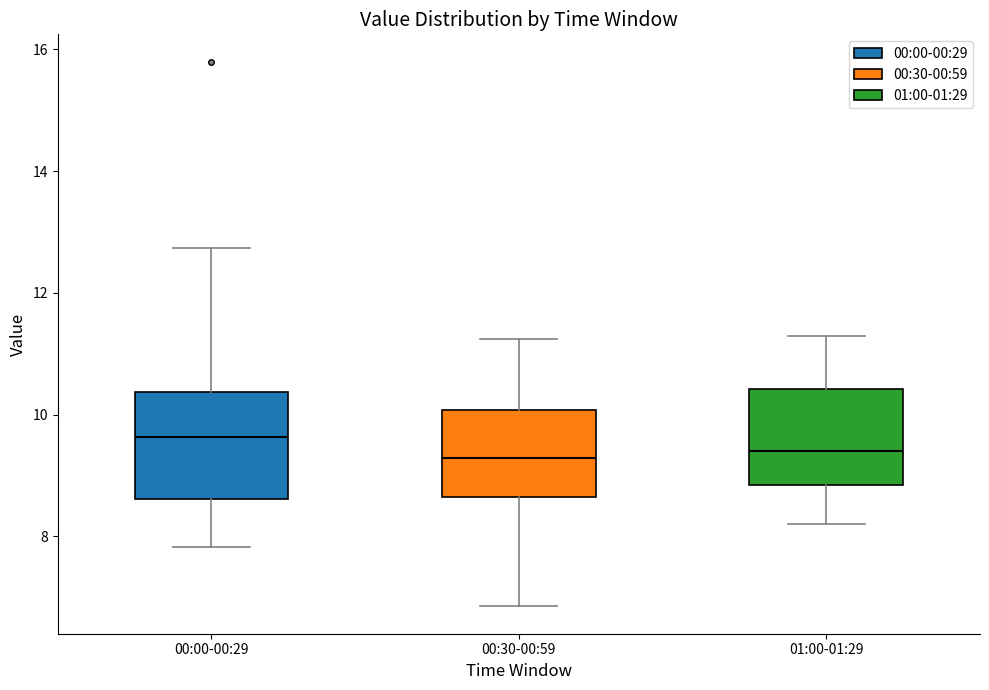

Reading left to right, transcribe this box plot: for each box, give where its median line is, the range the box spans, and where its two whiskers end, as read against the y-axis. The values are not printed on the chart, so give them approximately, as read against the axis.

00:00-00:29: median 9.6, box 8.6 to 10.4, whiskers 7.8 to 12.8
00:30-00:59: median 9.2, box 8.6 to 10.0, whiskers 6.8 to 11.2
01:00-01:29: median 9.4, box 8.8 to 10.4, whiskers 8.2 to 11.4